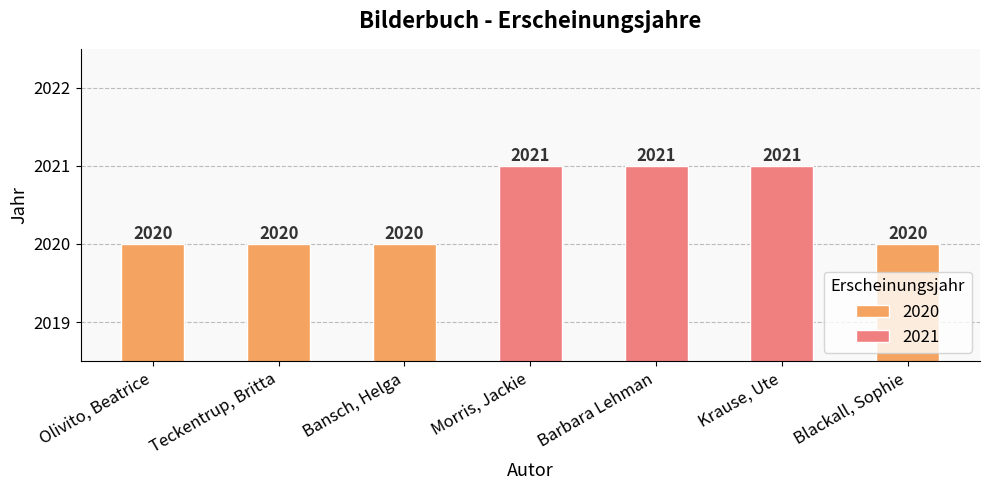

True or false: the data shows -883 at Barbara Lehman.

False